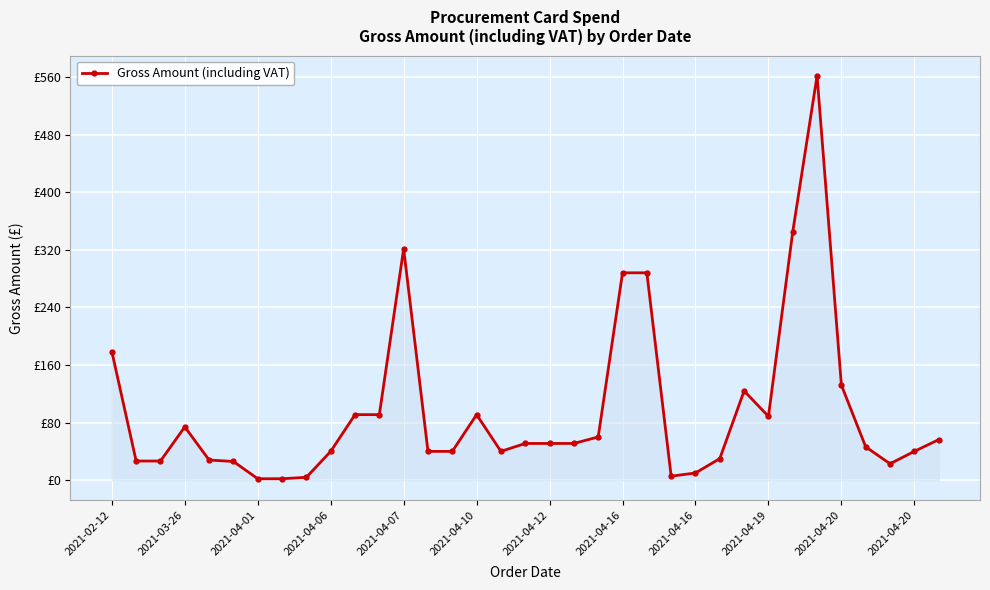

Rank the categories by value from highest to lowest.

29, 28, 12, 21, 22, 2021-02-12, 30, 26, 2021-04-20, 2021-04-20, 15, 27, 2021-04-06, 20, 34, 17, 18, 19, 31, 2021-04-19, 13, 14, 16, 33, 25, 2021-04-07, 2021-03-26, 2021-04-01, 2021-04-10, 32, 24, 23, 2021-04-16, 2021-04-12, 2021-04-16